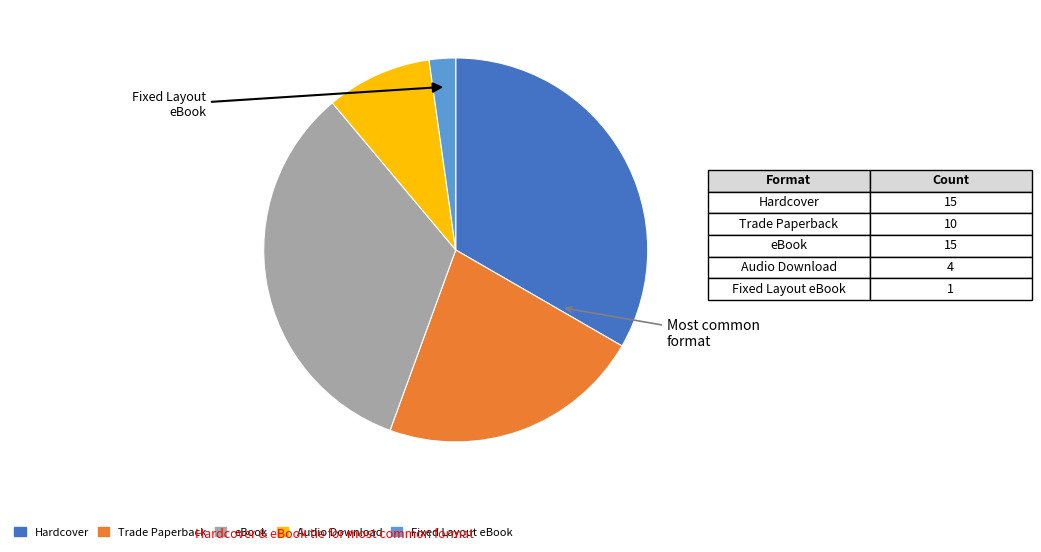

Which slice is the smallest?

Fixed Layout eBook